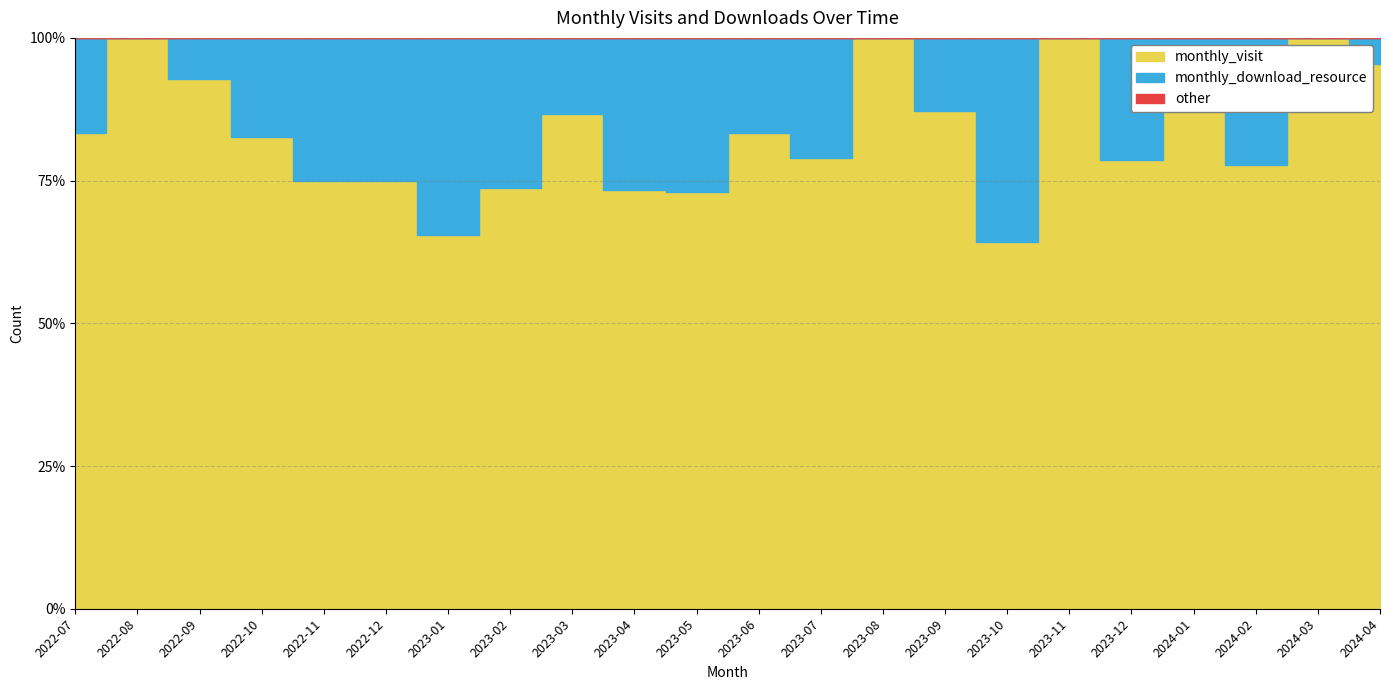

Does the chart have visible grid lines?

Yes